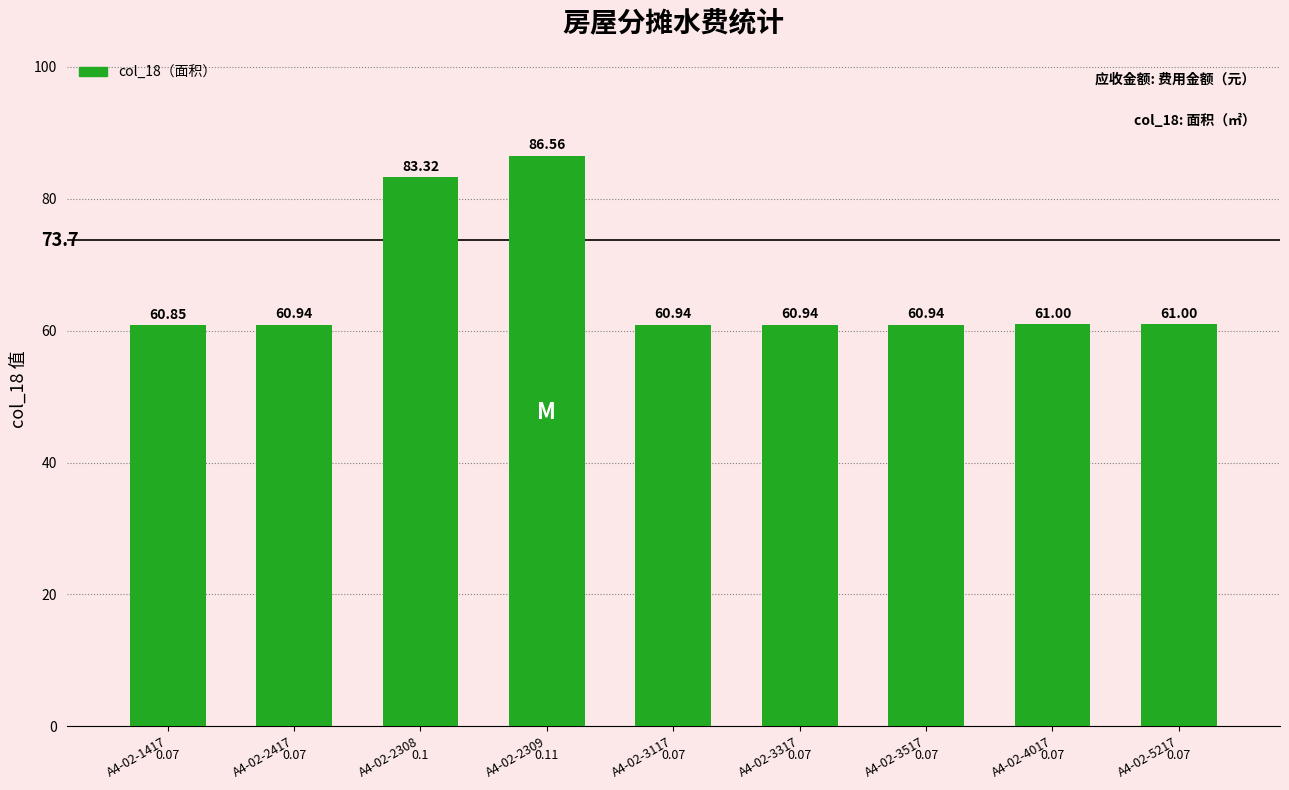

How many bars are there in total?

9